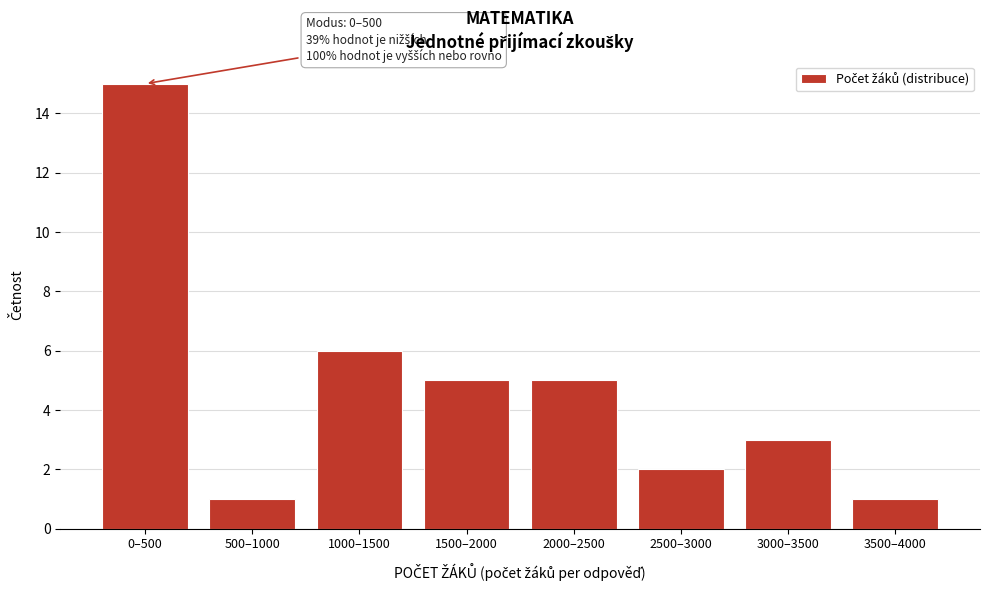

Reading left to right, transcribe all the data shown in this chart.

0–500=15	500–1000=1	1000–1500=6	1500–2000=5	2000–2500=5	2500–3000=2	3000–3500=3	3500–4000=1